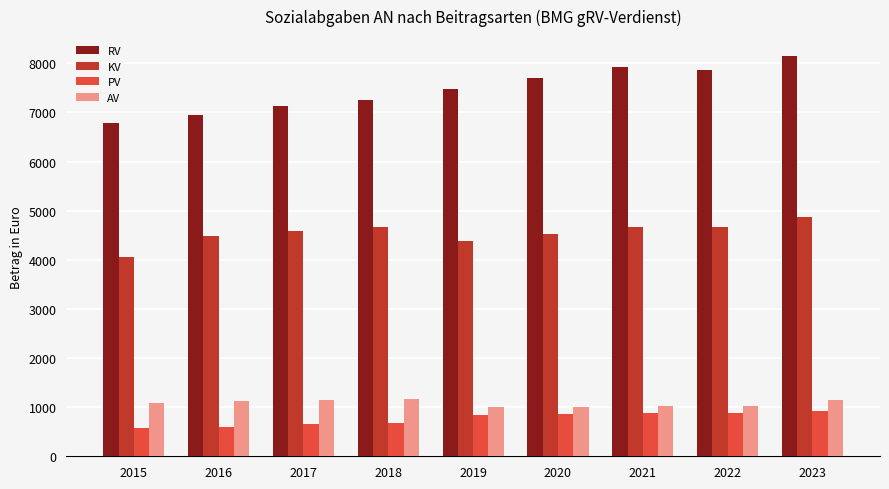

List the series in order of their peak value, highest first.

RV, KV, AV, PV